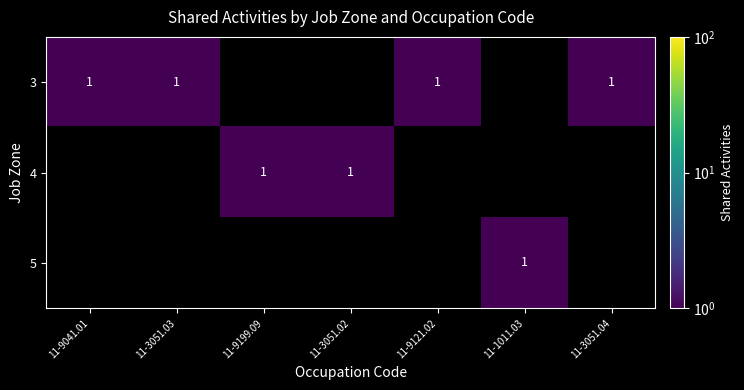

Is it true that 3 equals 2 at 11-9041.01?

False